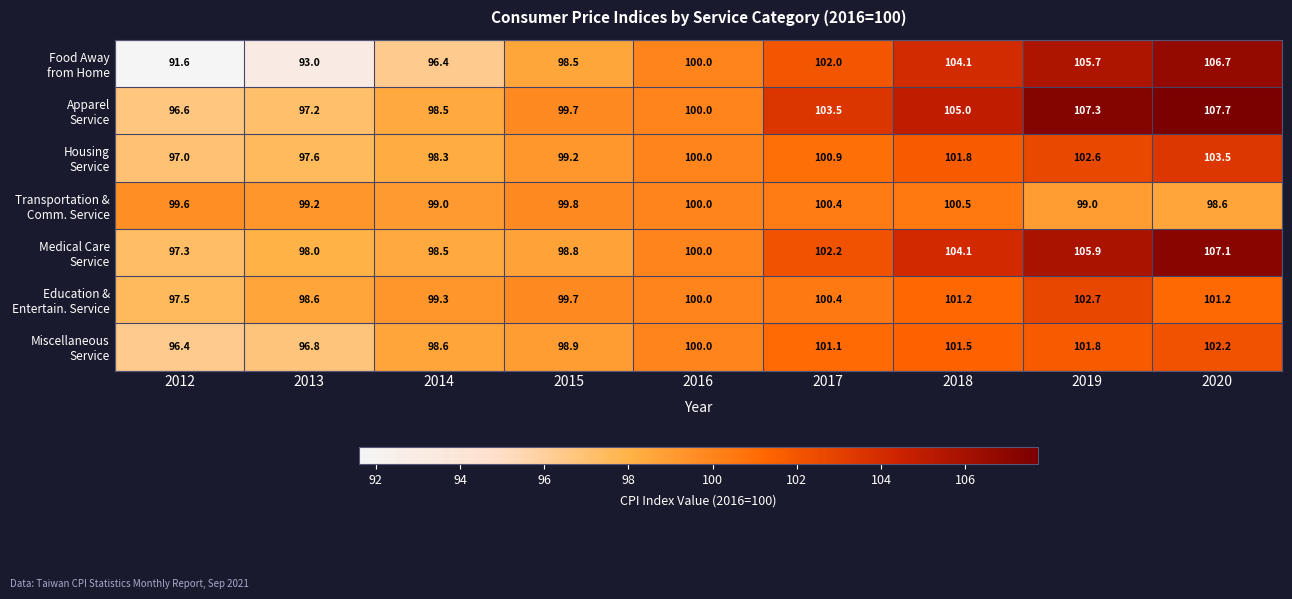

Count the number of categories in the chart.

9